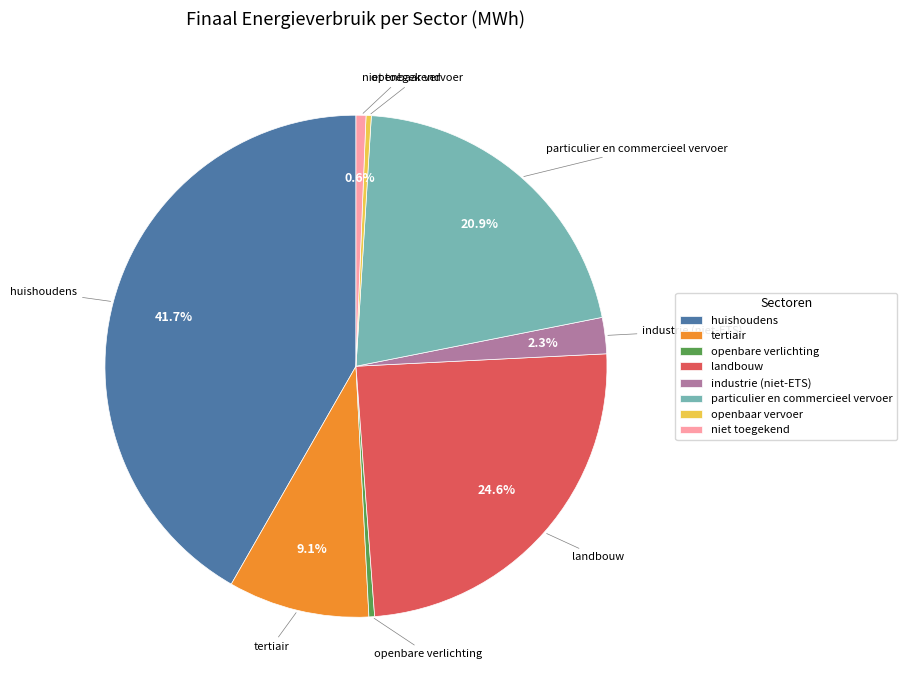

To the nearest percent, what percentage of the pie is particulier en commercieel vervoer?

21%